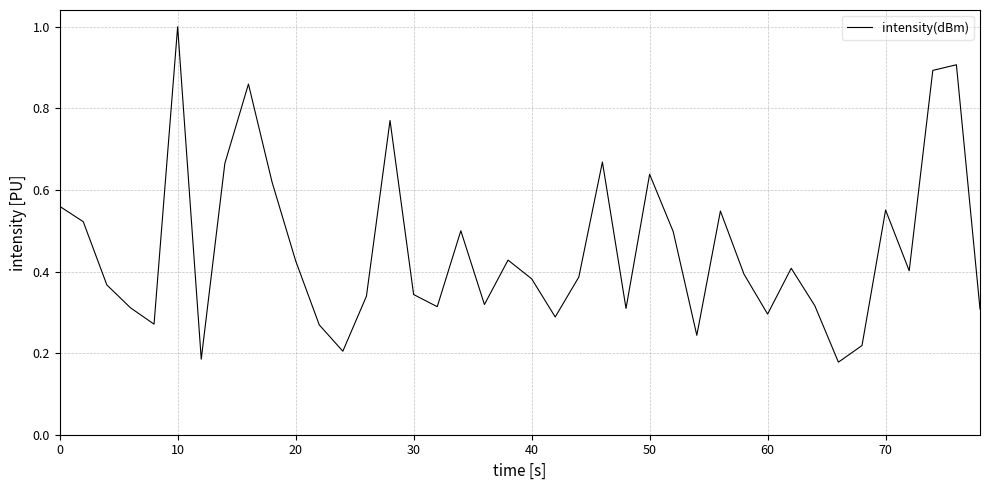

What is the maximum value shown in the chart?

1.0